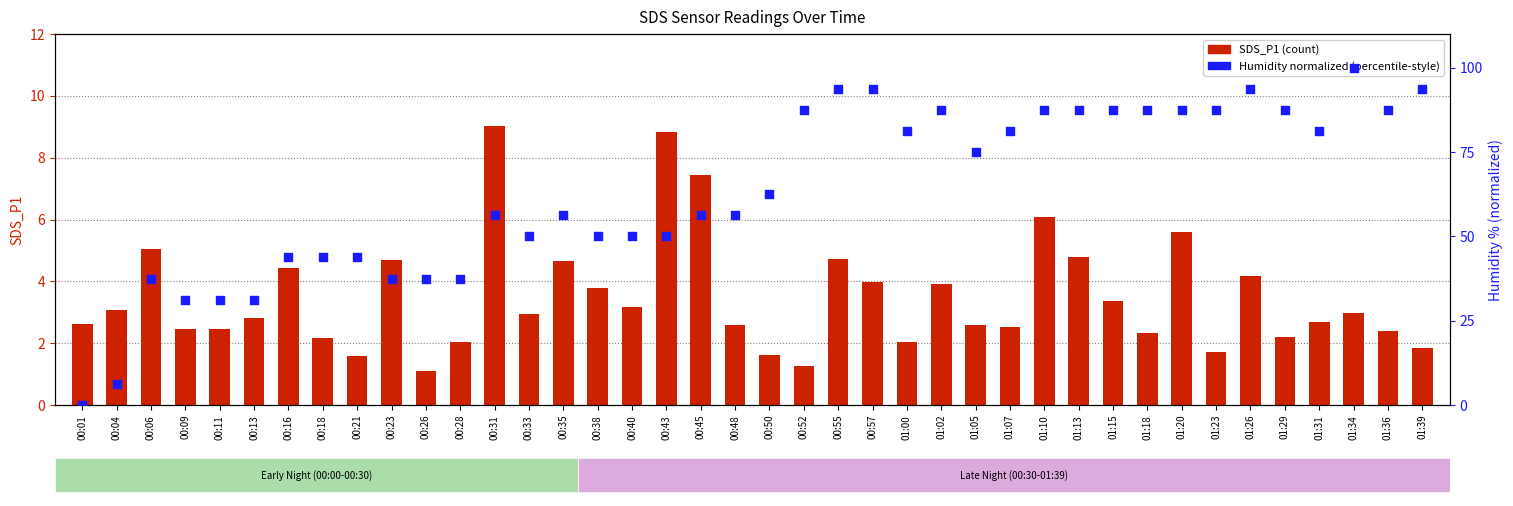

Which series contains the highest Y value?

Humidity (norm)